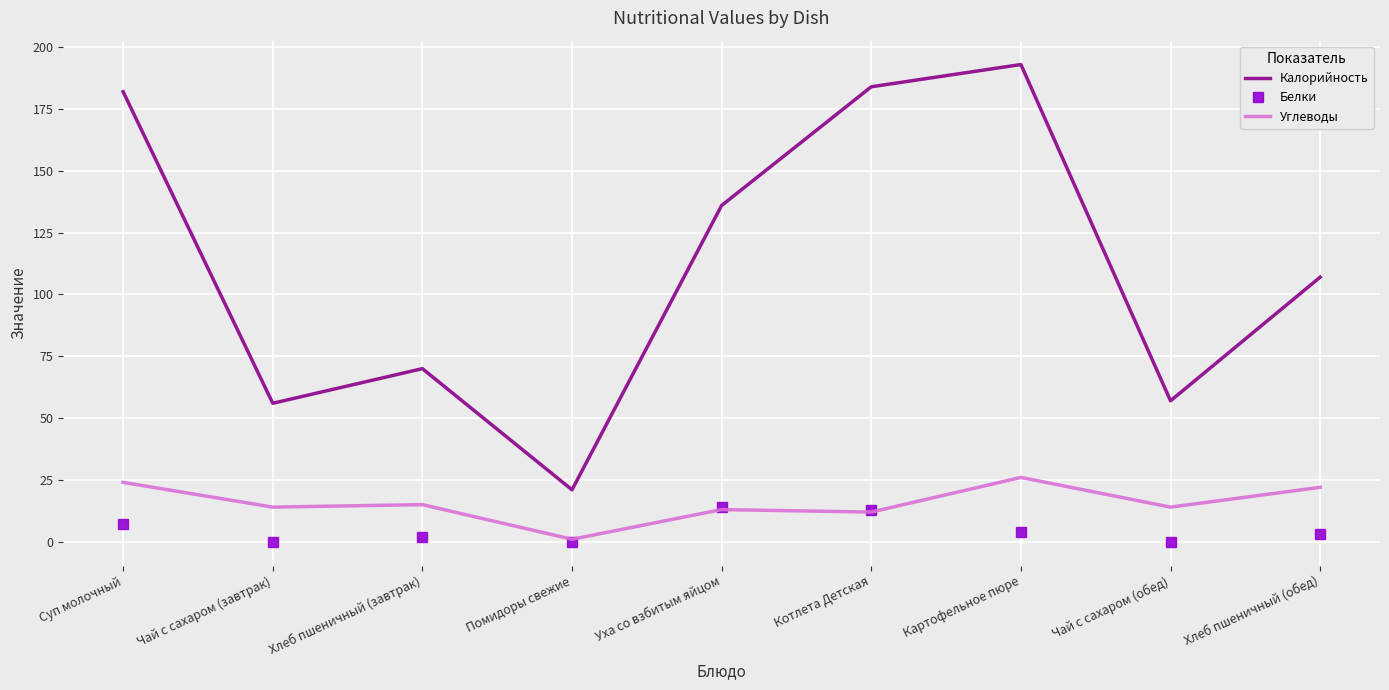

Is the value of Белки at Хлеб пшеничный (завтрак) greater than the value of Калорийность at Суп молочный?

No